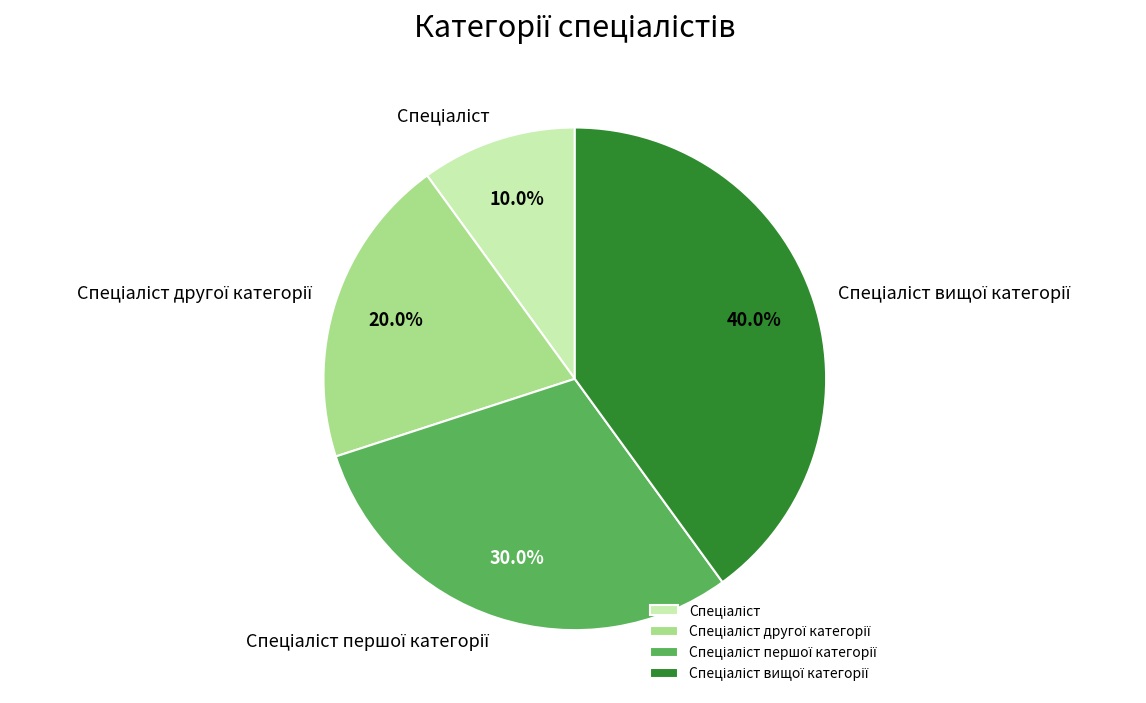

Does any single category account for the majority?

No